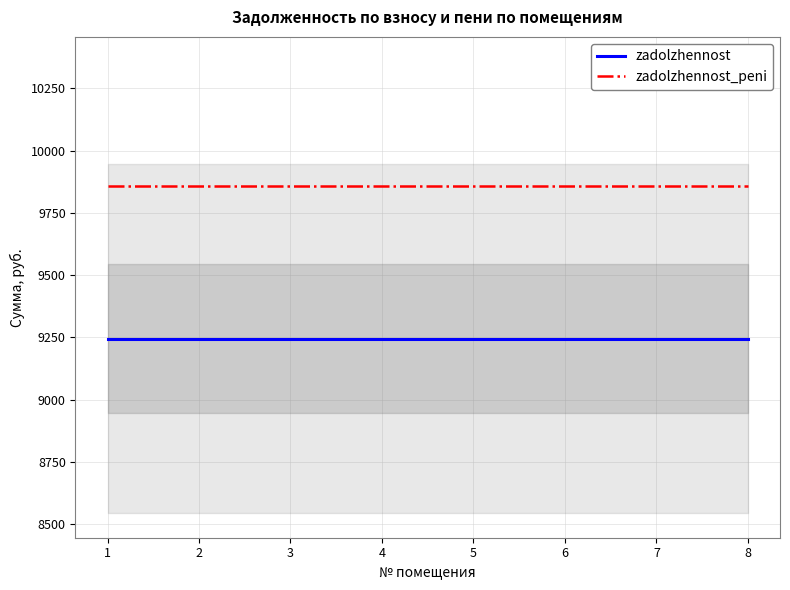

What is the highest value of the zadolzhennost_peni series?

9857.2